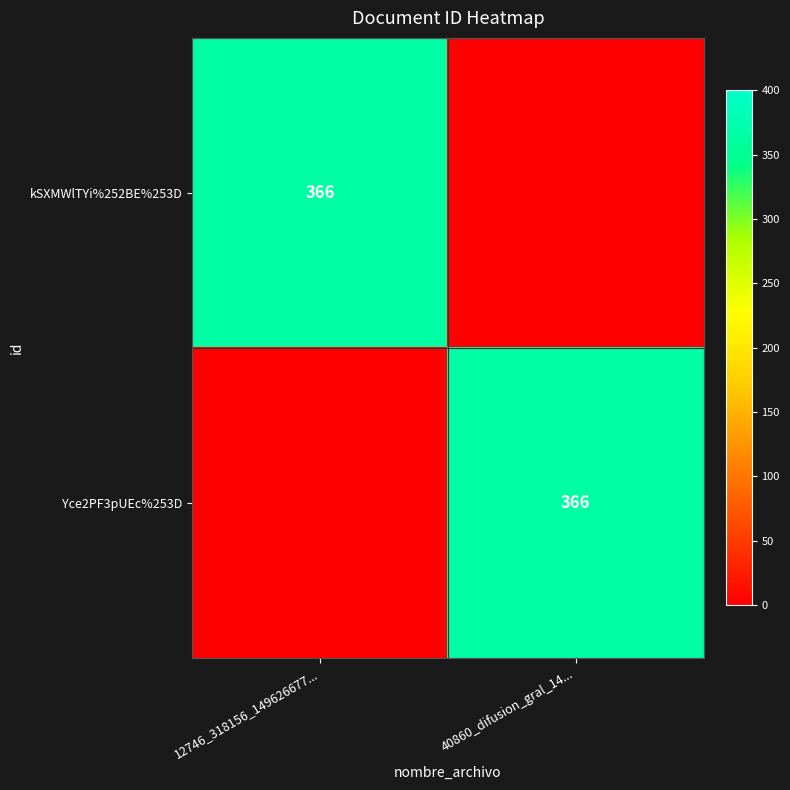

At which category is the sum across all series the highest?

12746_318156_149626677...